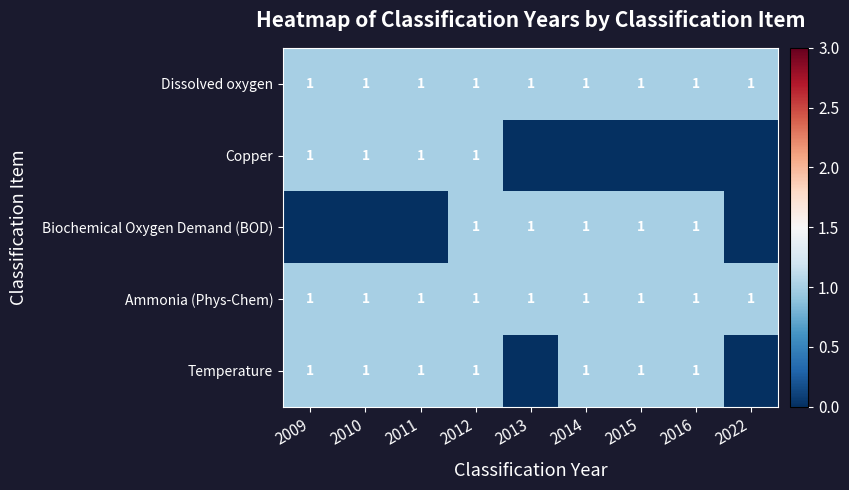

What is the sum of all Ammonia (Phys-Chem) values?

9